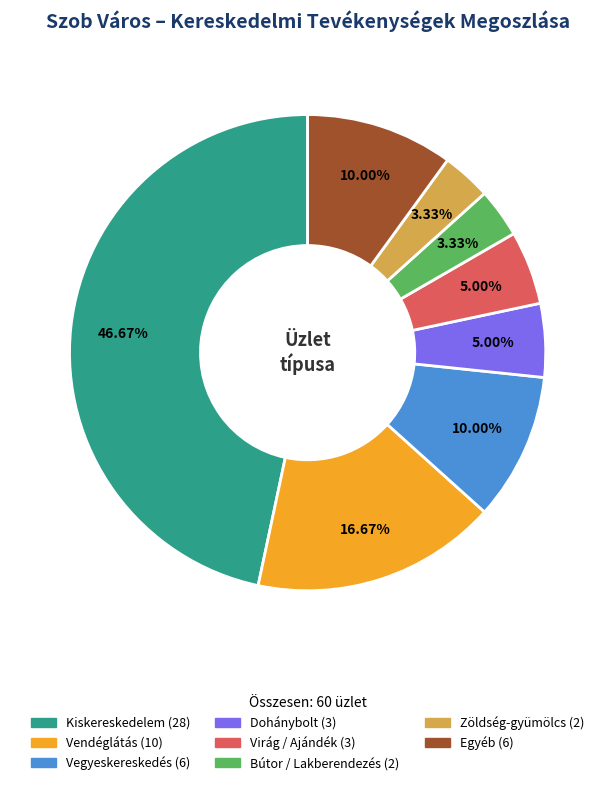

What is the largest slice in the pie chart?

Kiskereskedelem